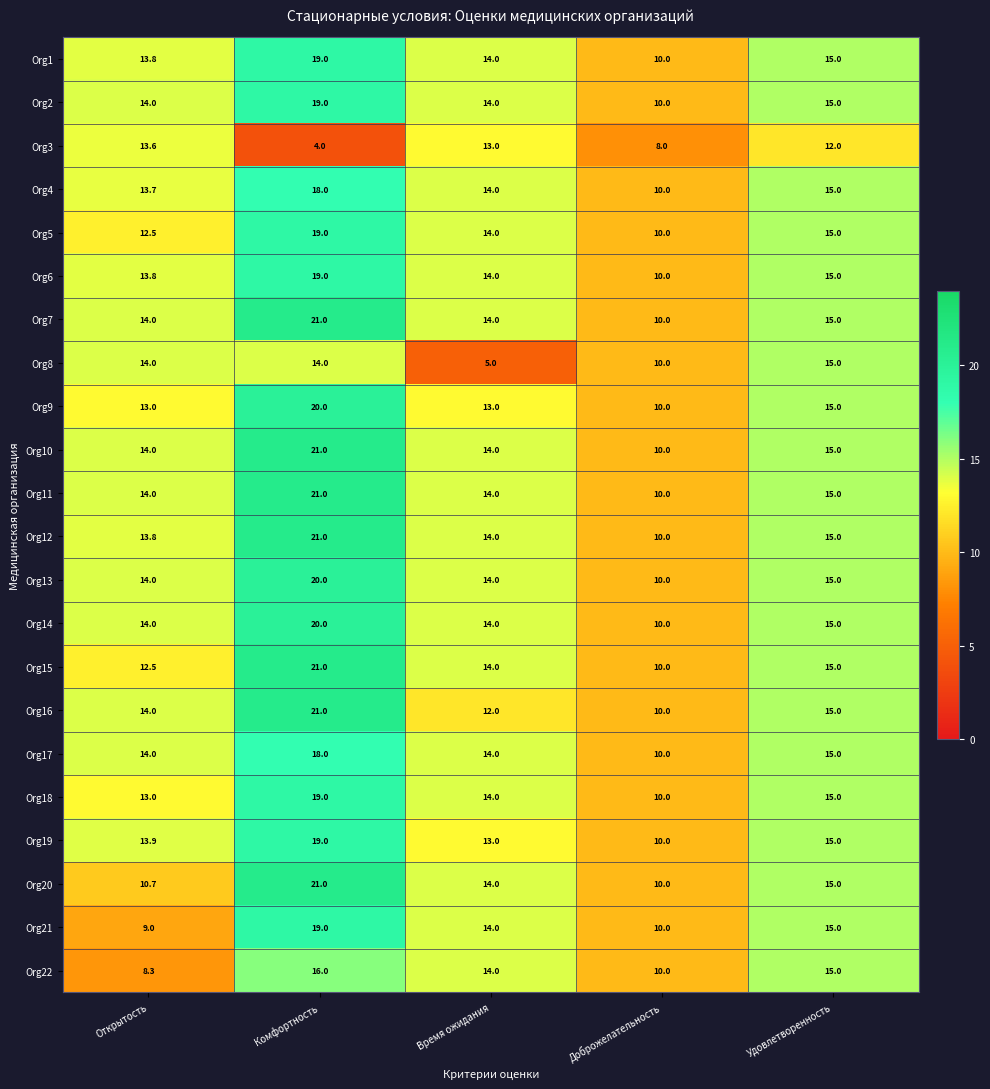

Rank the categories by Org22 value from lowest to highest.

Открытость, Доброжелательность, Время ожидания, Удовлетворенность, Комфортность